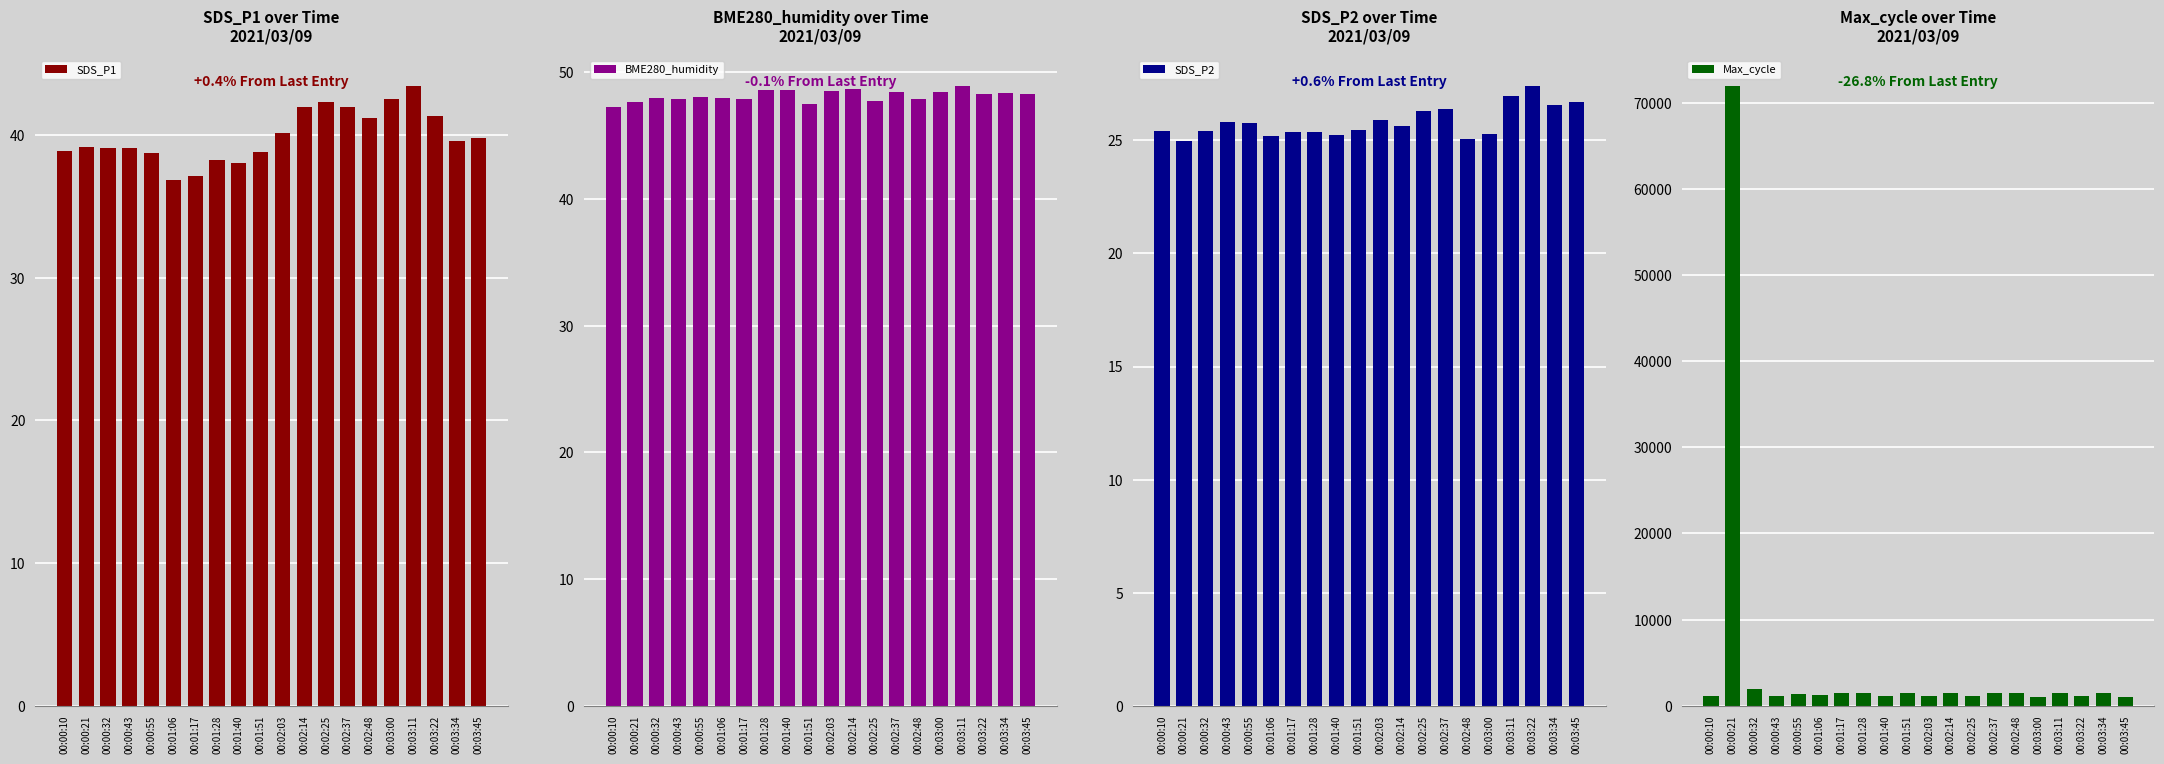

Which series has the widest spread of values?

Max_cycle